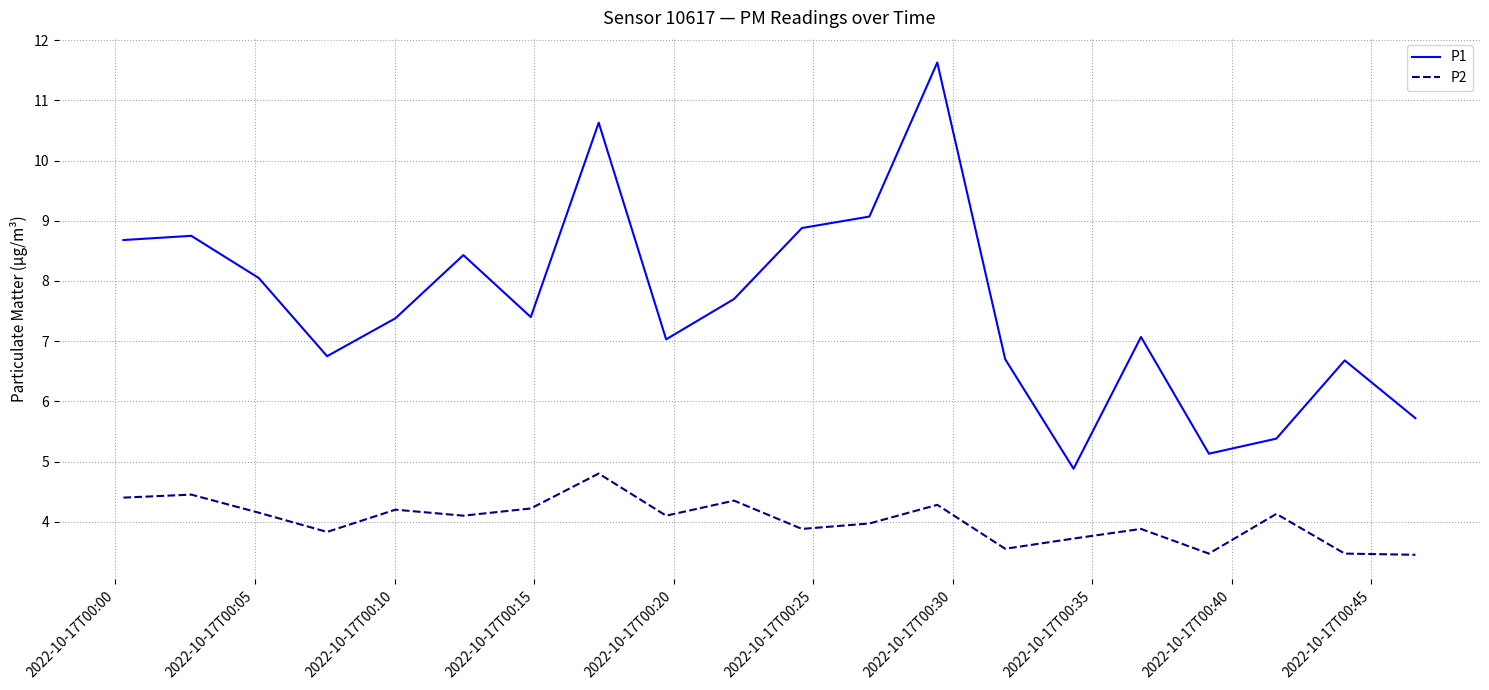

List the series in order of their peak value, lowest first.

P2, P1